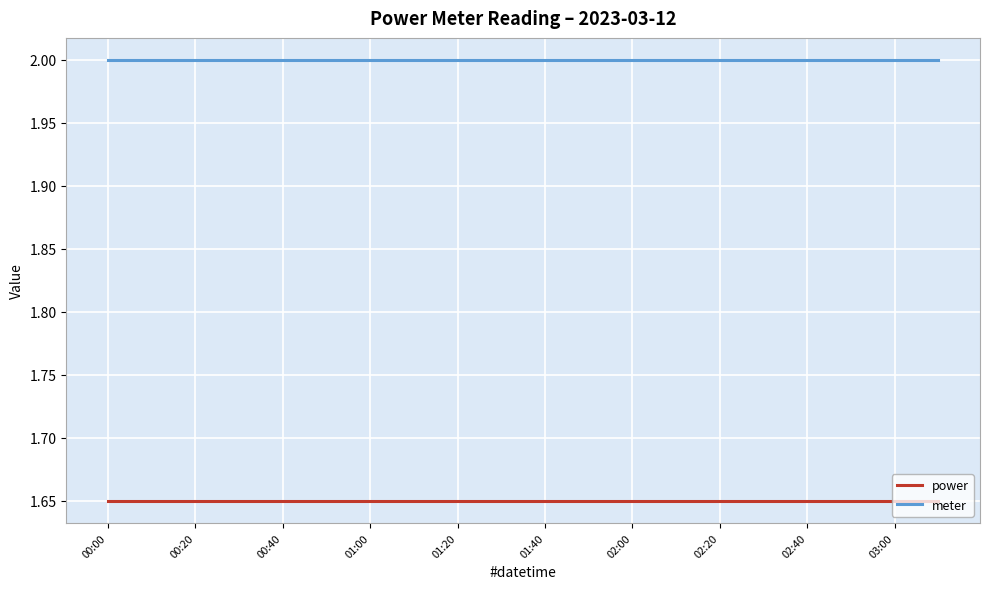

What is the lowest value of the meter series?

2.0